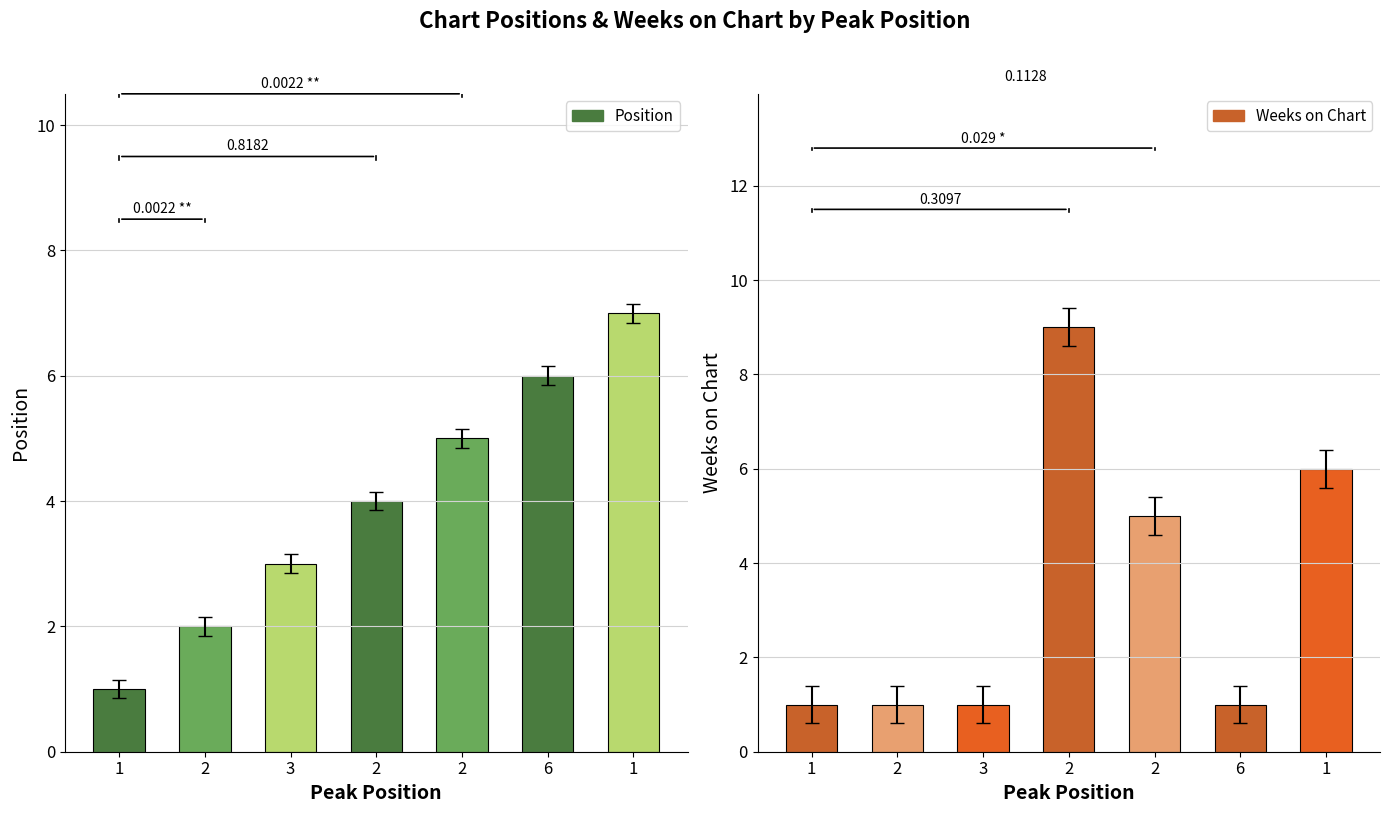

At how many categories does at least one series exceed 5?

4